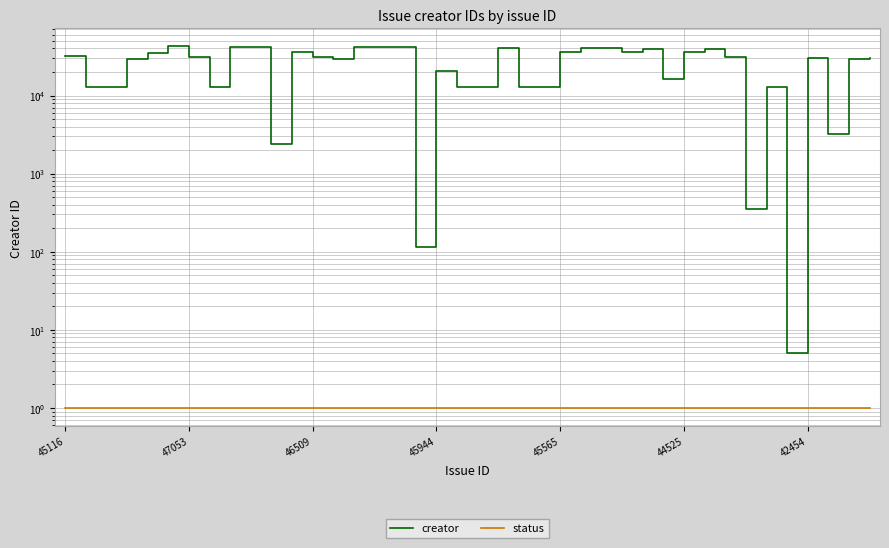

The status series shows 1 at 8. True or false?

True